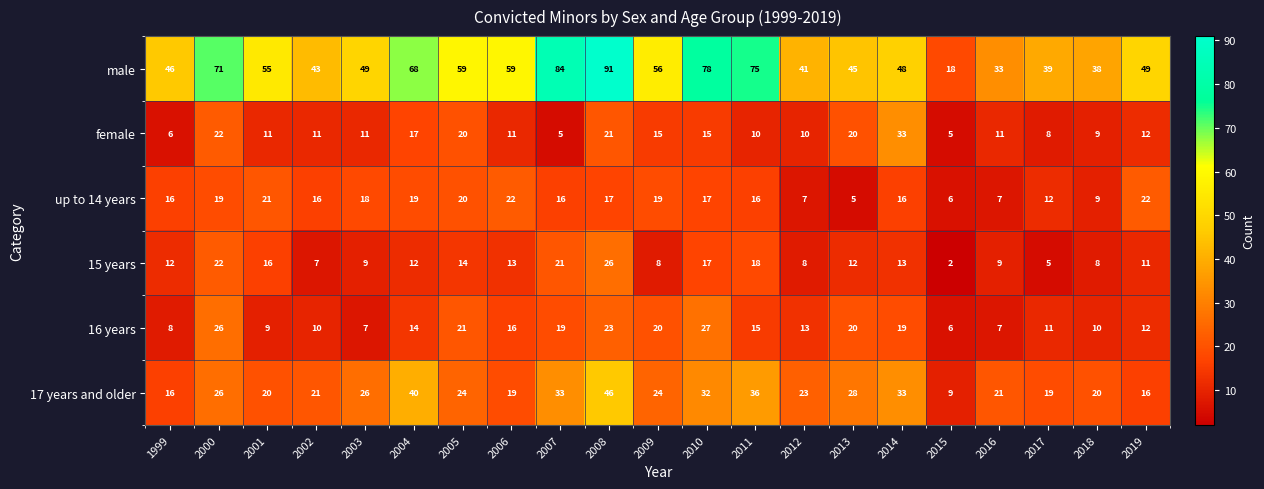

Count the number of categories in the chart.

21